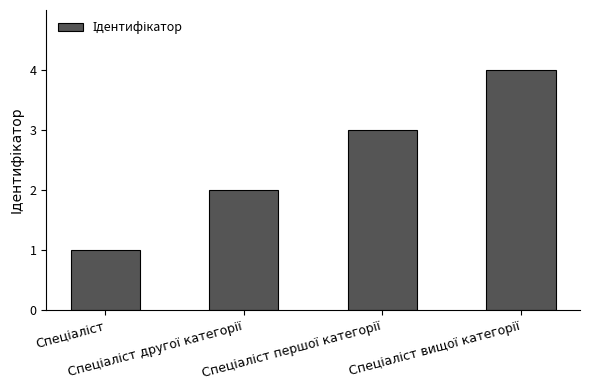

What is the greatest value displayed?

4